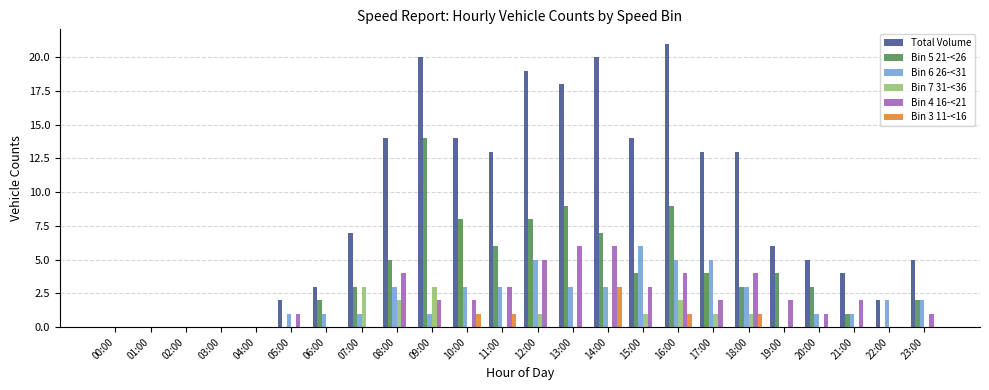

Are the bars horizontal?

No